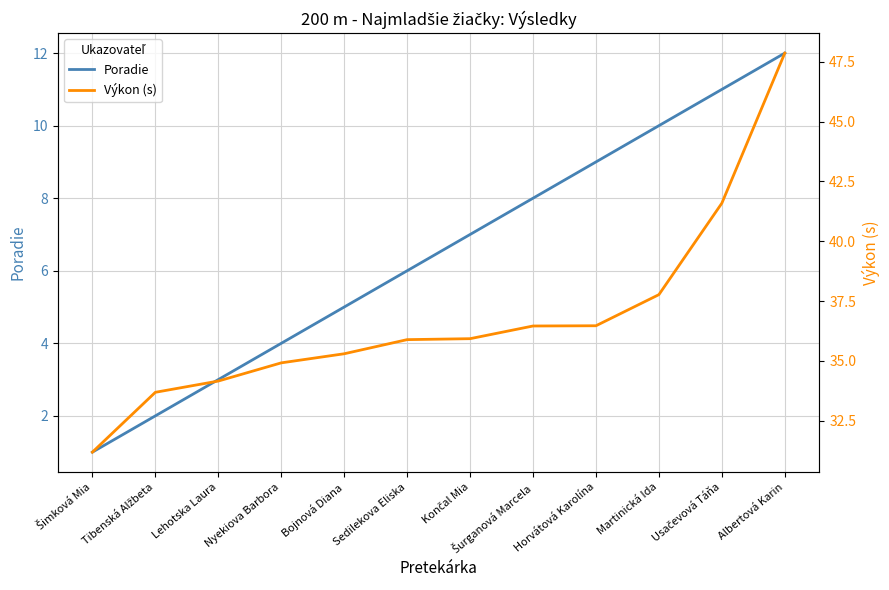

Which series changed the most between Nyekiova Barbora and Končal Mia?

Poradie